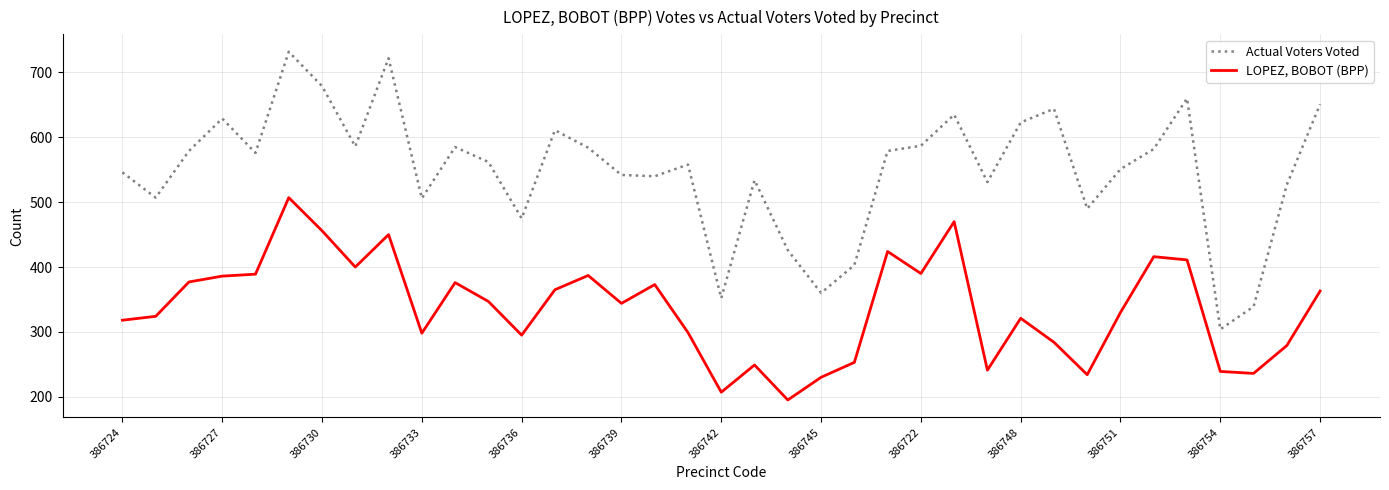

Is this an area chart (filled region under the line)?

No